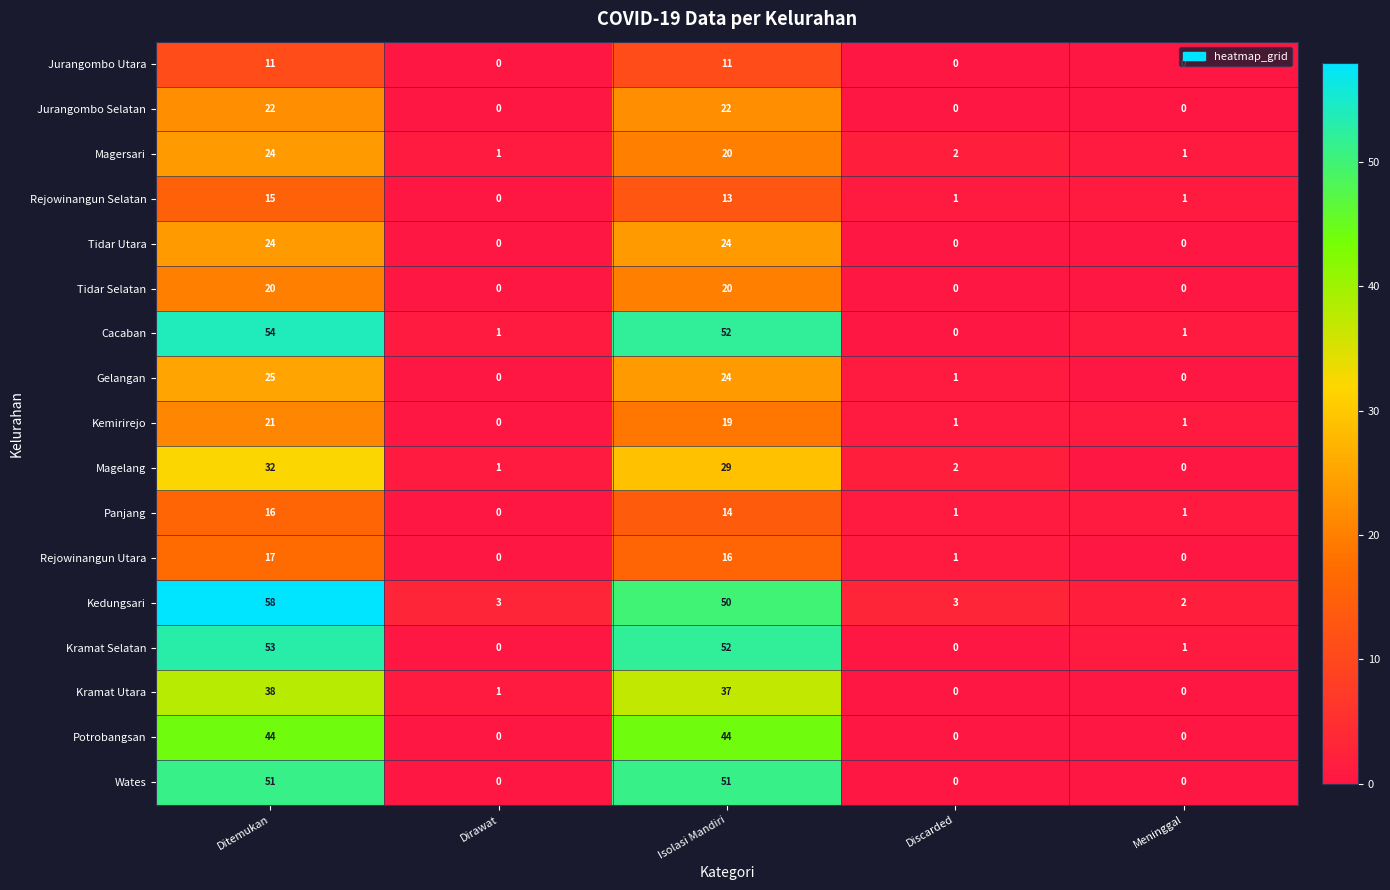

What is the greatest value displayed?

58